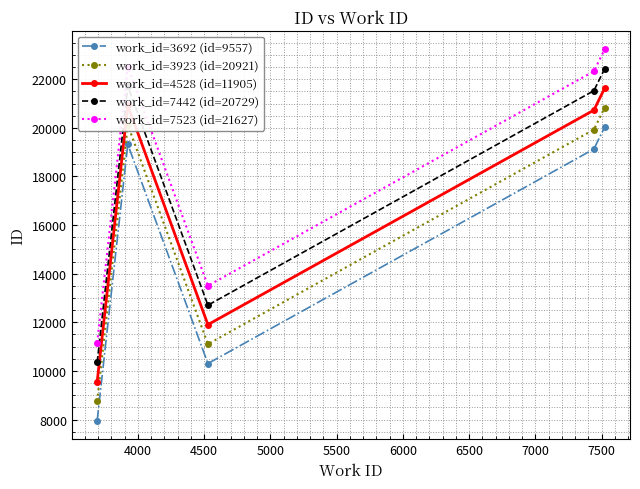

True or false: work_id=7442 (id=20729) and work_id=4528 (id=11905) intersect in this chart.

False